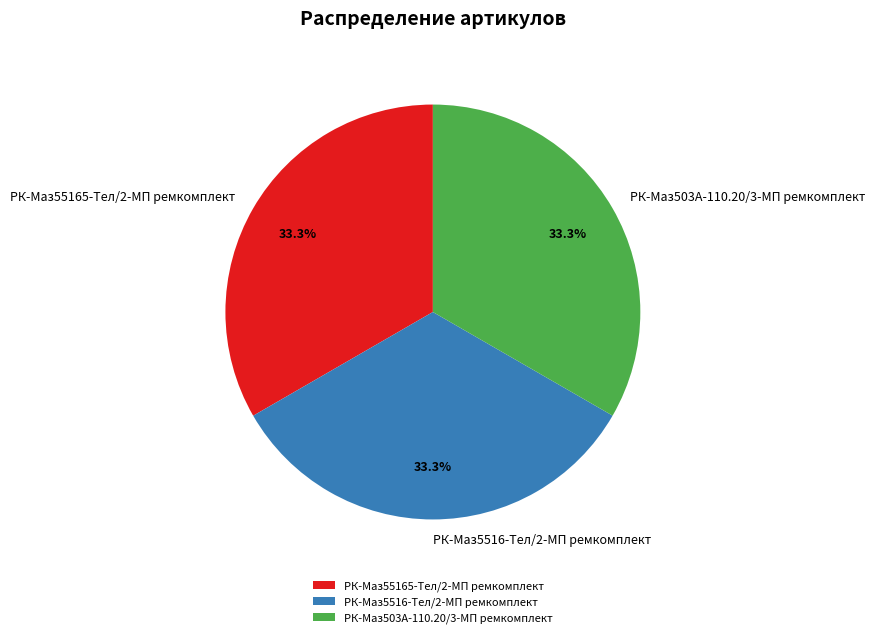

The РК-Маз5516-Тел/2-МП ремкомплект slice represents 33% of the pie. True or false?

True